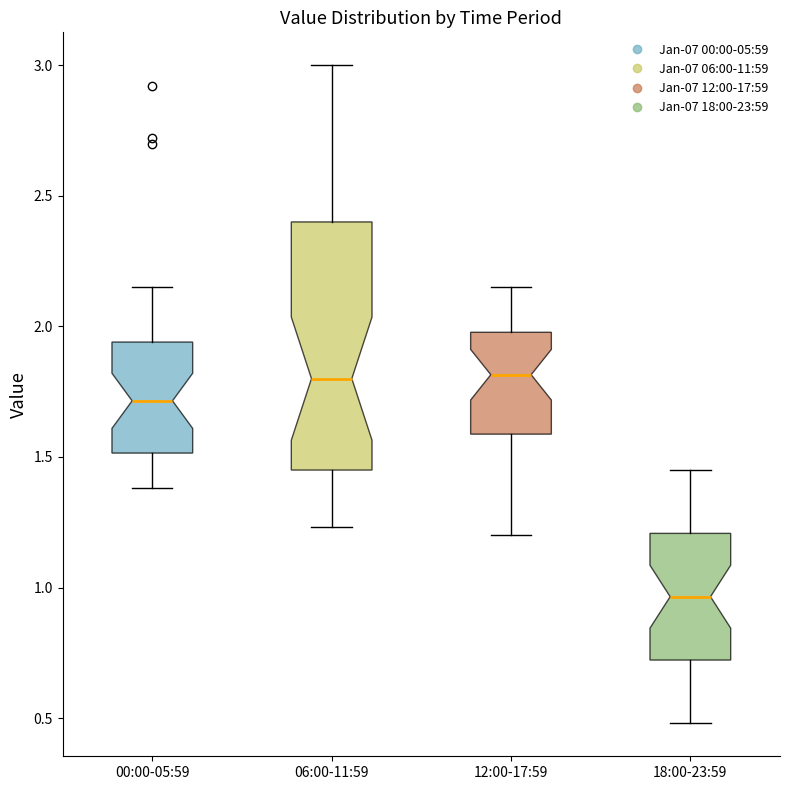

Which box is the tallest, from its lower edge to its upper edge?

06:00-11:59